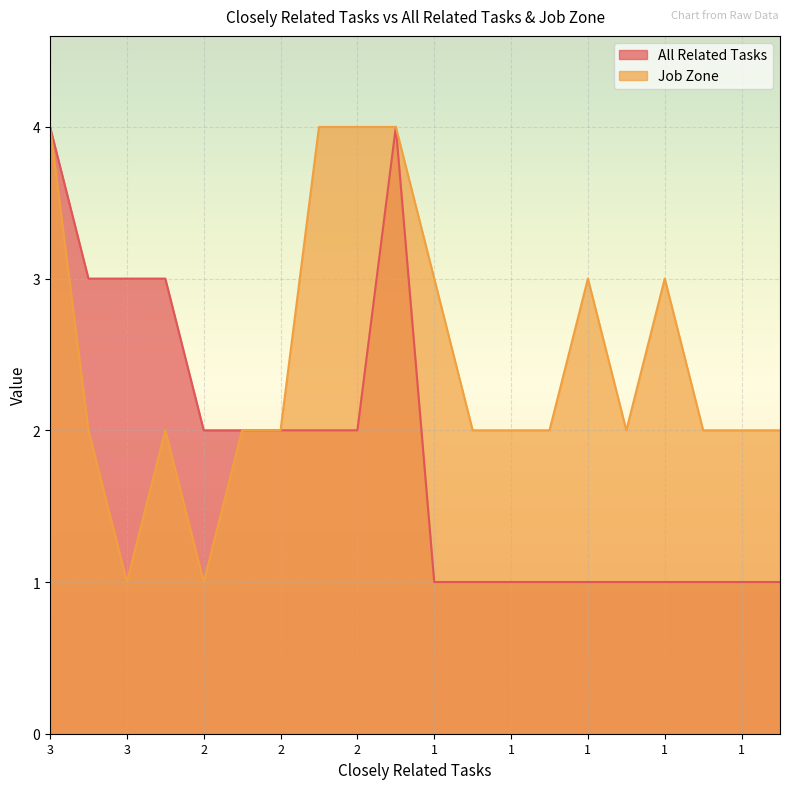

Does the chart display data point markers on the line(s)?

No